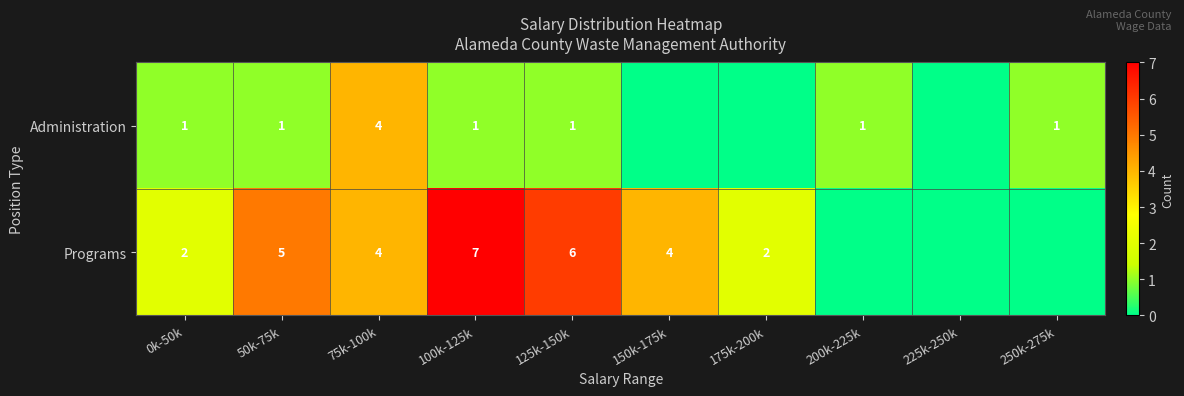

Rank the series at 50k-75k from highest to lowest value.

Programs, Administration